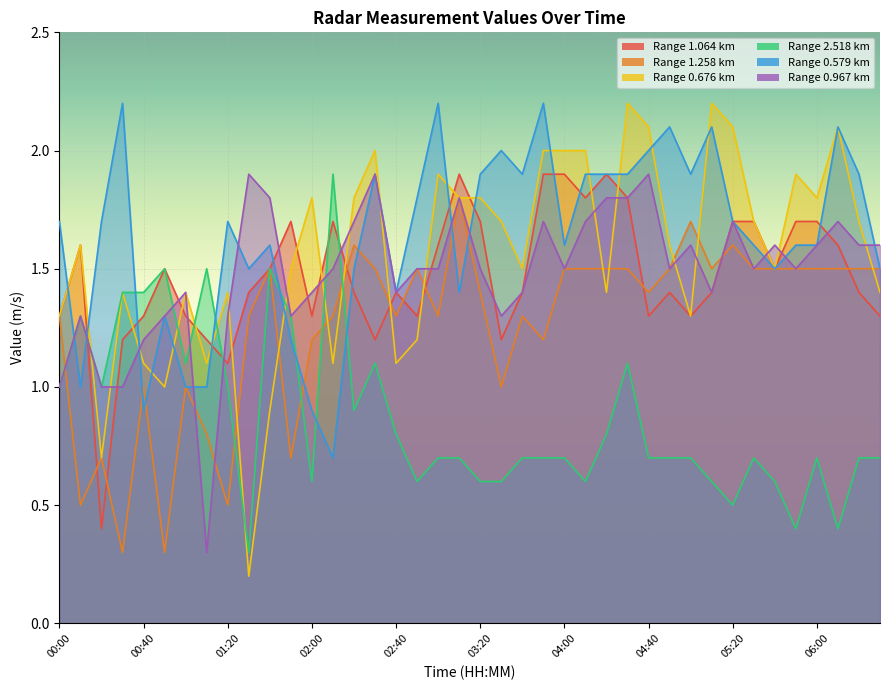

True or false: 0.967 has a value of 1.5 at 04:50.

True